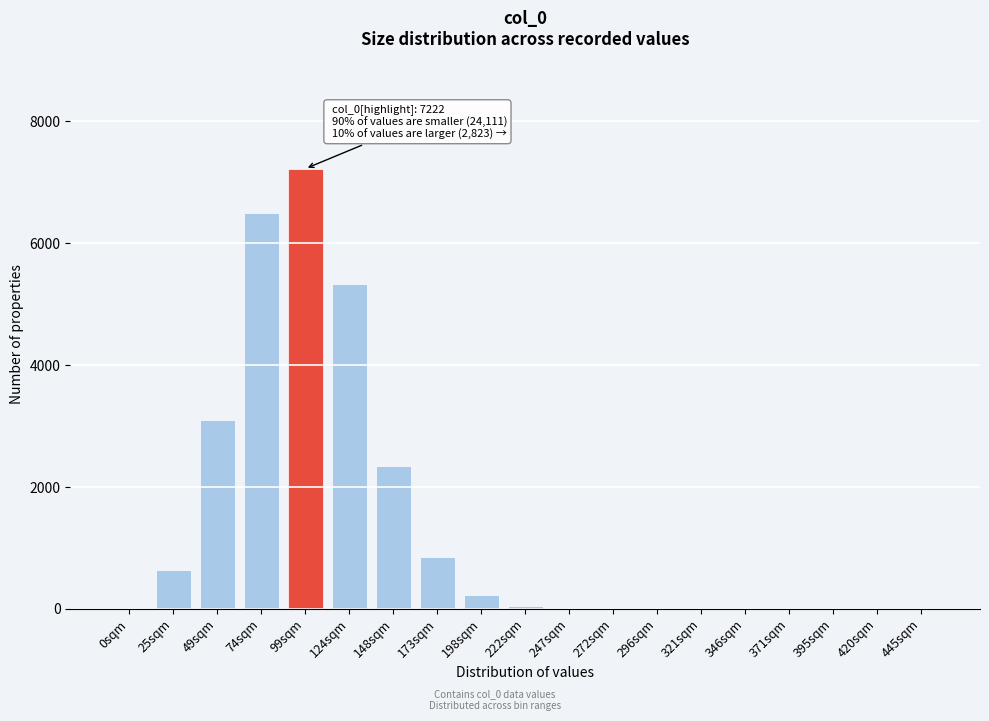

True or false: the data shows 0 at 445sqm.

True